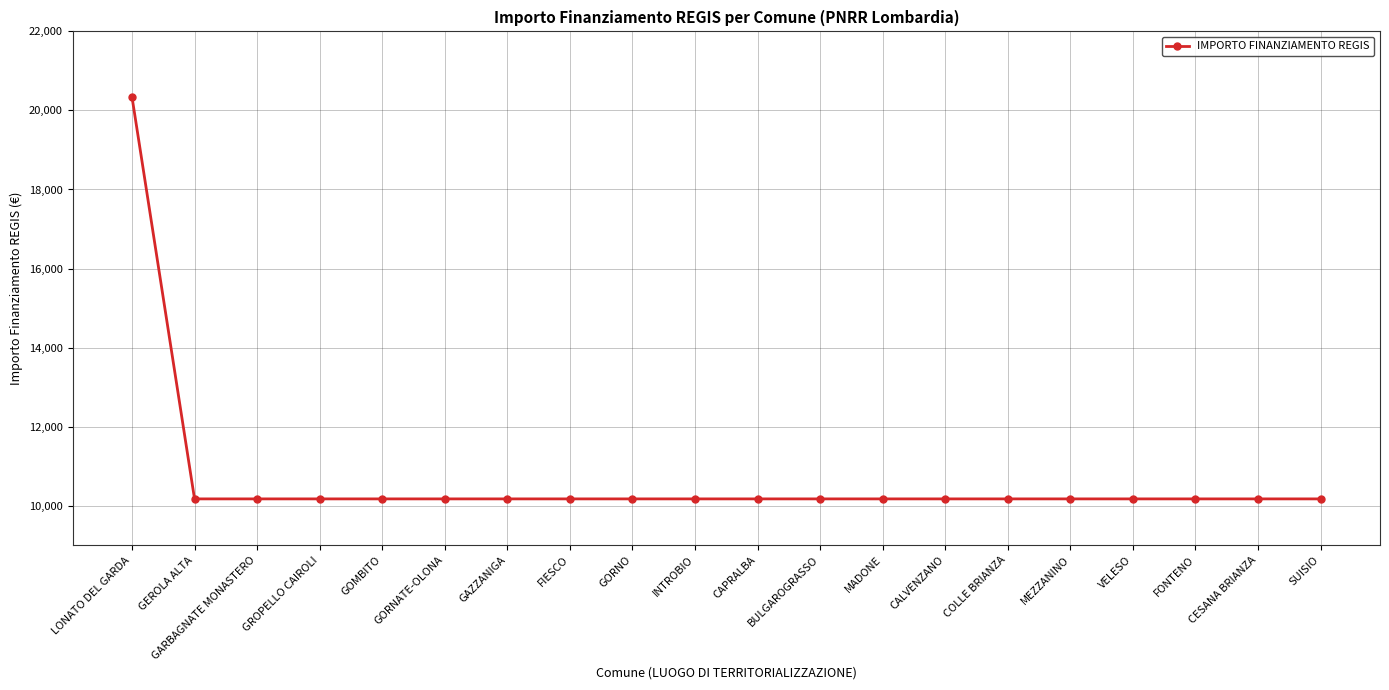

What is the minimum value shown in the chart?

10172